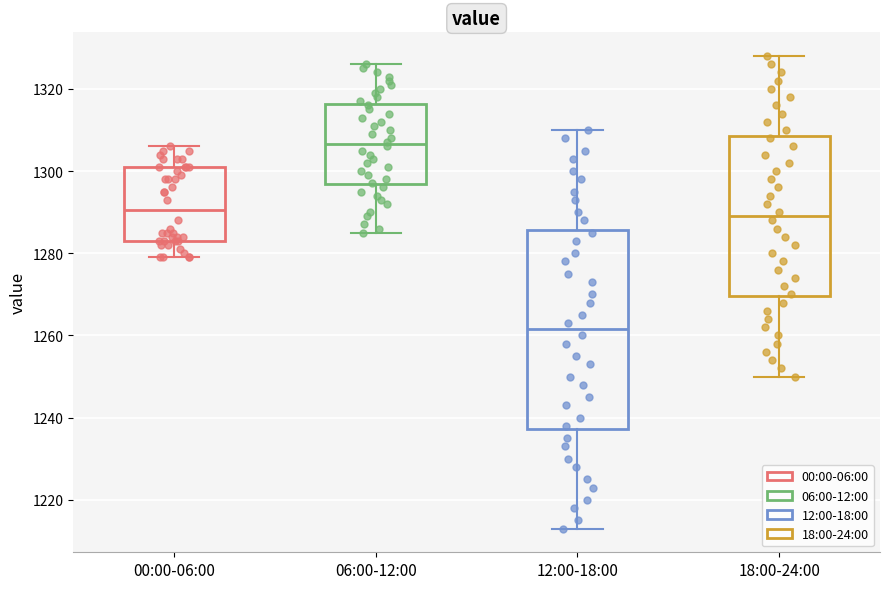

Where does the median line of the box for 18:00-24:00 sit on the y-axis? The values are not printed on the chart, so give them approximately, as read against the axis.

1290